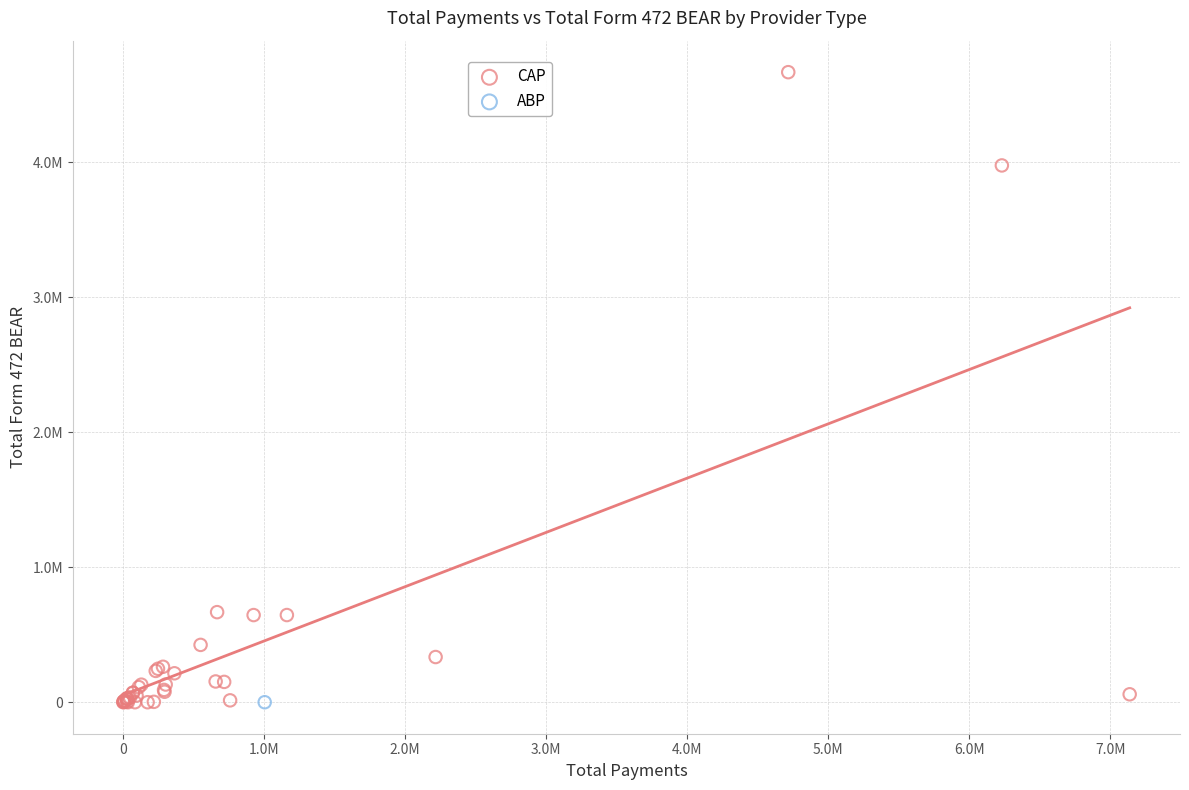

What are all the series names shown in the legend?

CAP, ABP